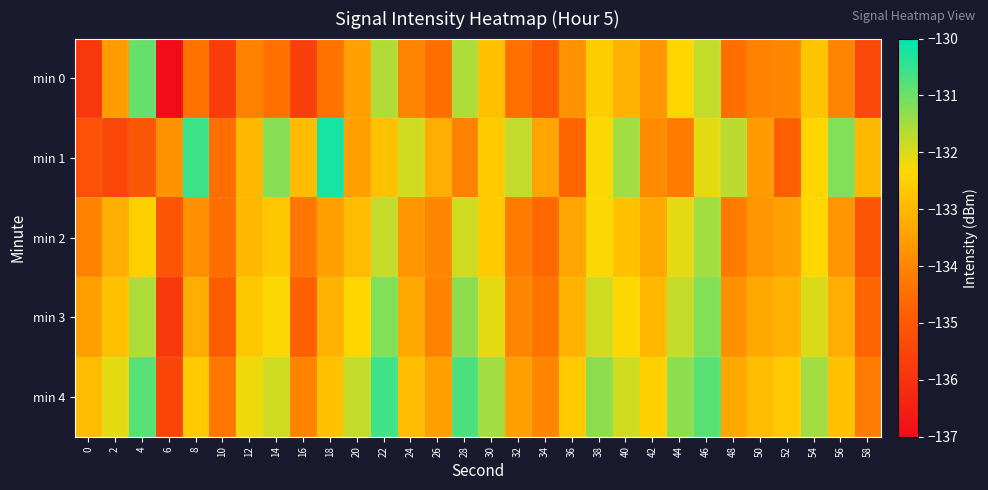

How many distinct data groups are displayed?

5